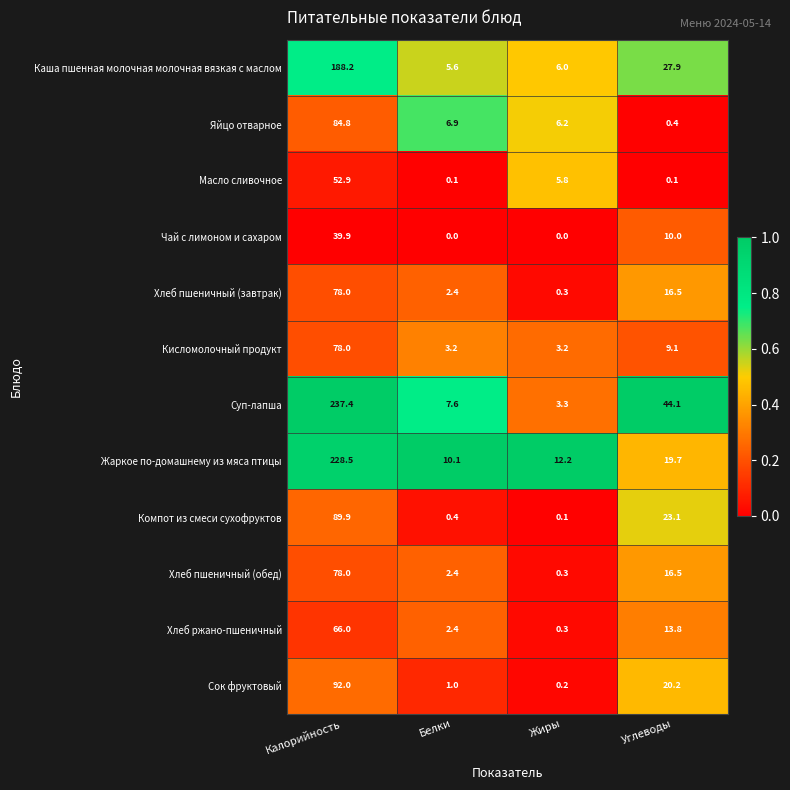

Which series changed the most between Калорийность and Жиры?

Суп-лапша